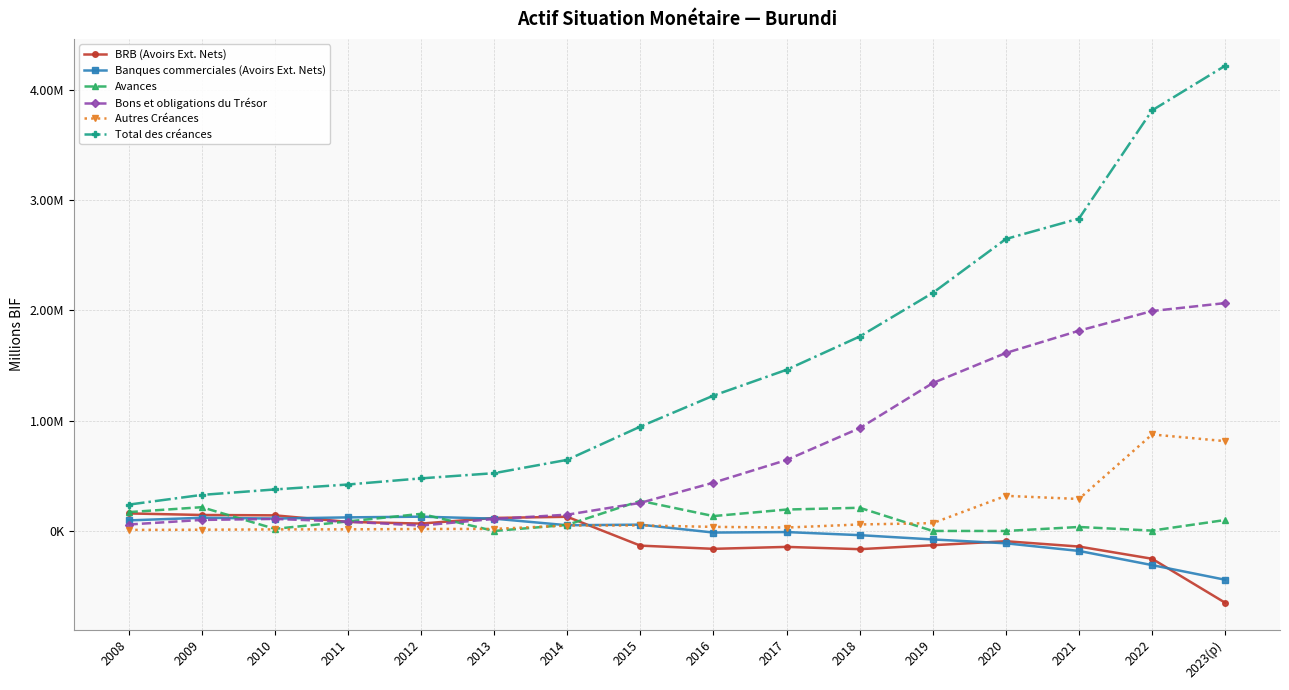

True or false: Bons et obligations du Trésor and Total des créances cross at least once.

False